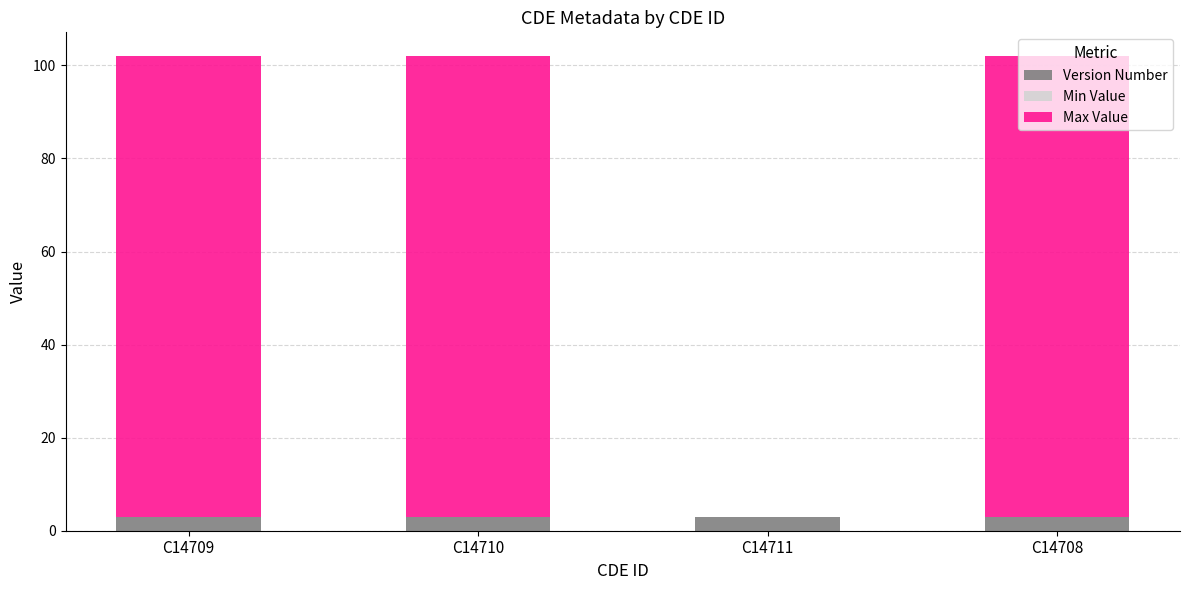

What is the average value of the Version Number series?

3